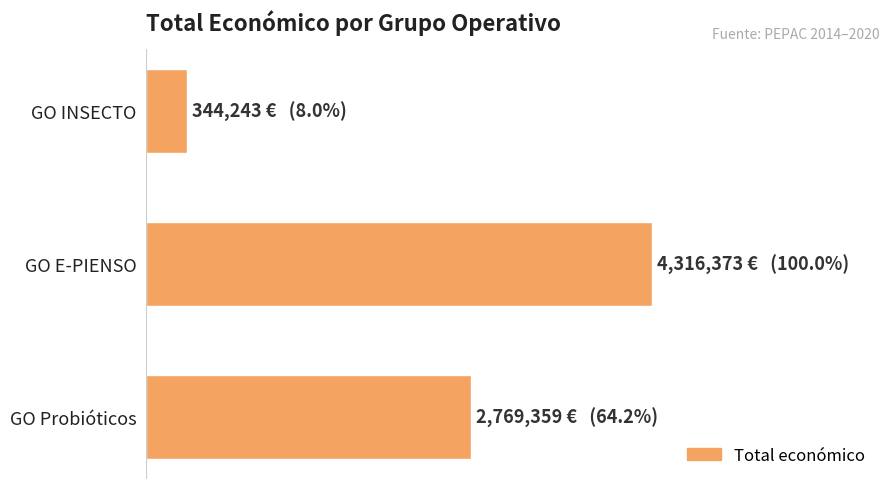

List the labels in order of value, smallest first.

GO INSECTO, GO Probióticos, GO E-PIENSO